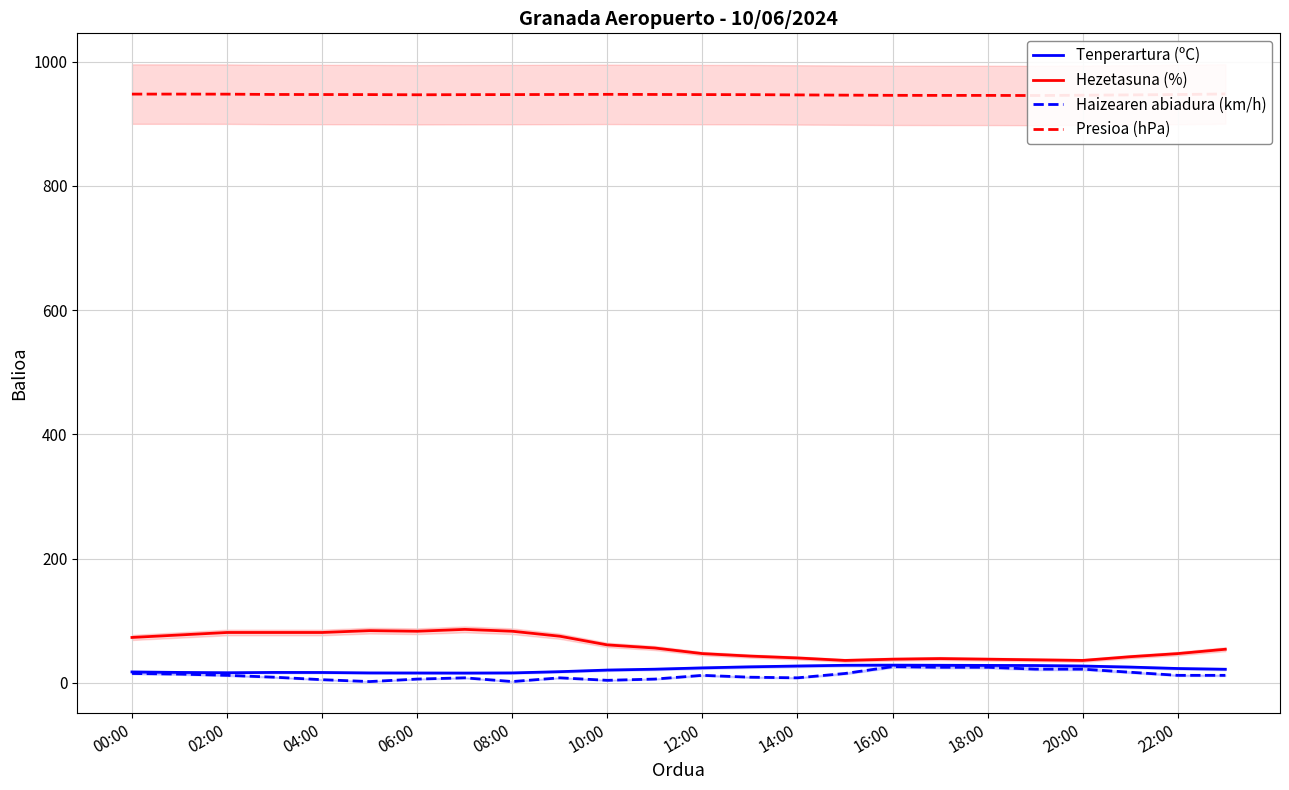

At how many categories does at least one series exceed 250?

24